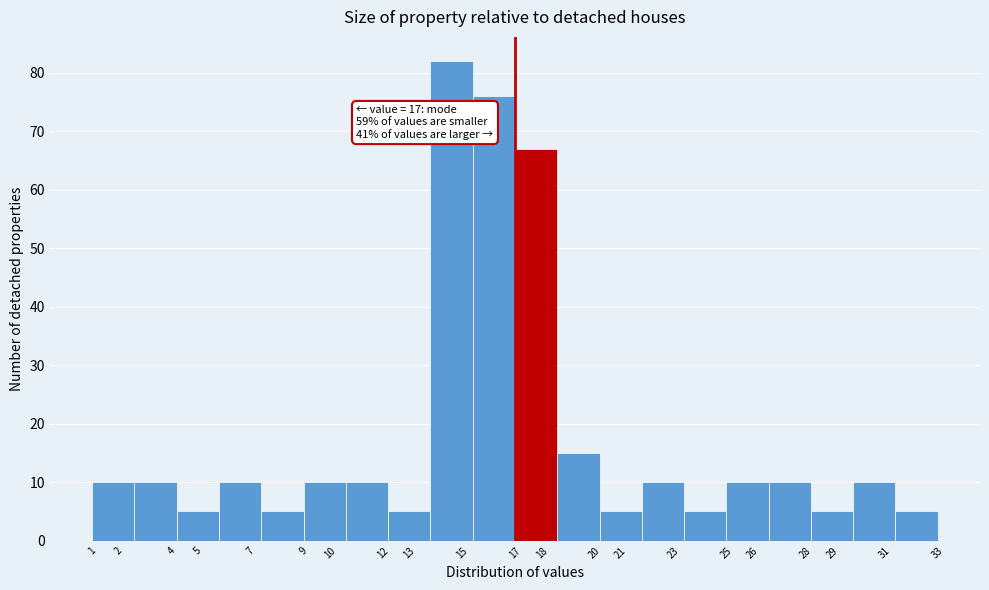

Over which range of the x-axis is the bar tallest?

13.8 to 15.4